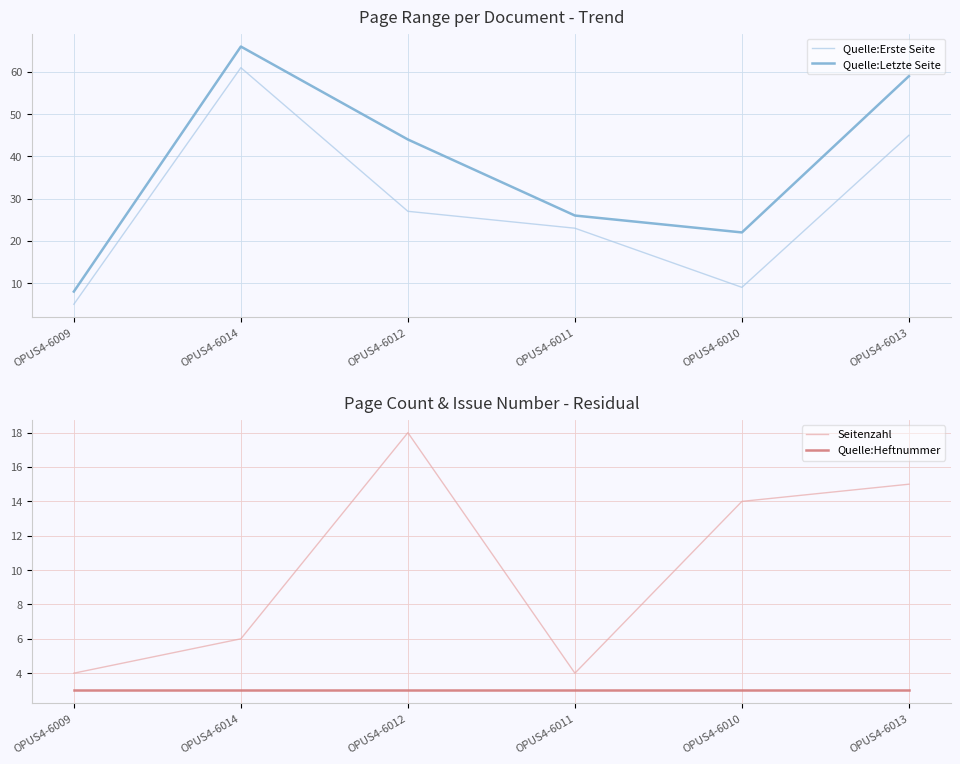

Which series has the largest total across all categories?

Quelle:Letzte Seite